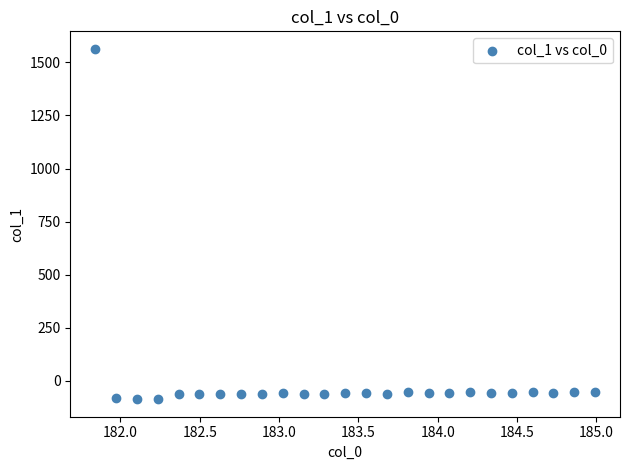

What is the range of Y values (max minus min)?

1650.6